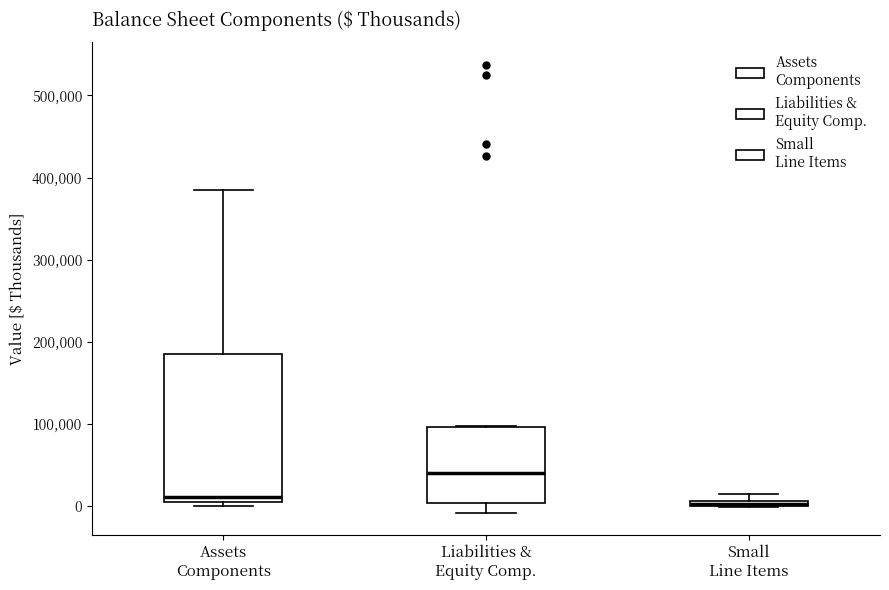

Which box is the tallest, from its lower edge to its upper edge?

Assets Components